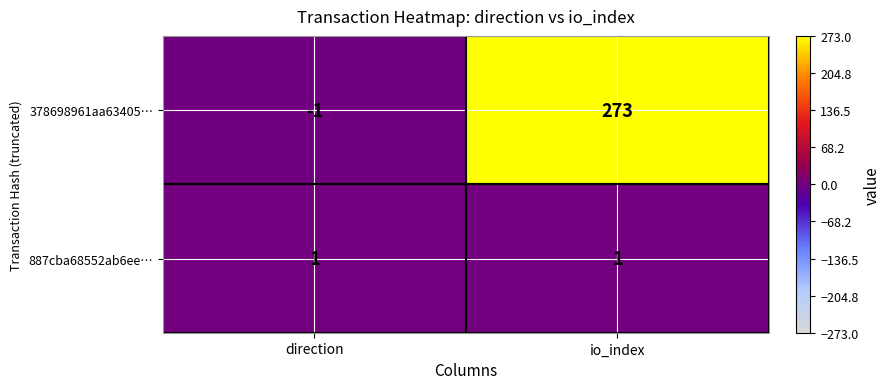

How many categories are shown in the chart?

2